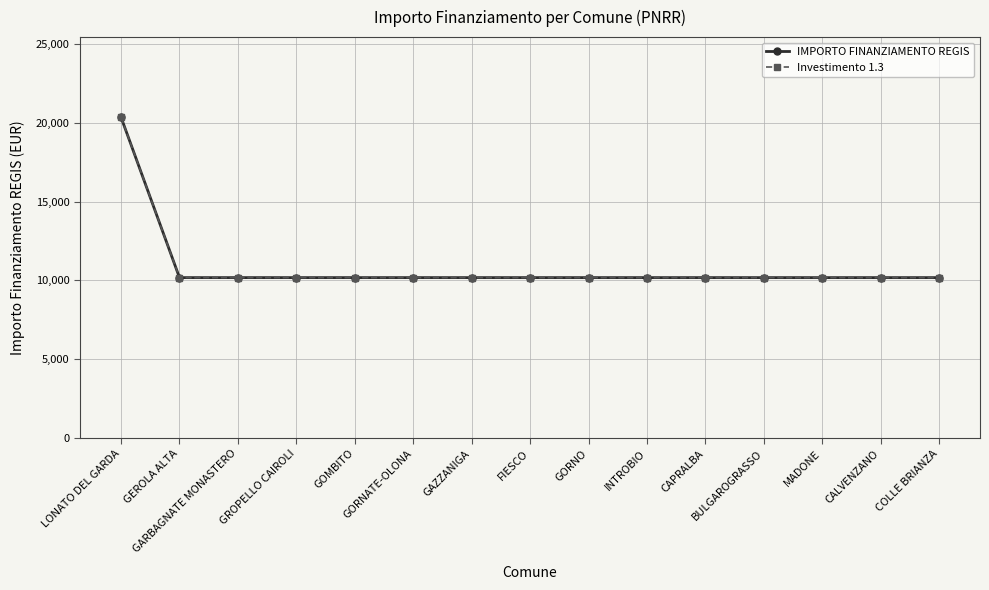

True or false: Investimento 1.3 and IMPORTO FINANZIAMENTO REGIS intersect in this chart.

False